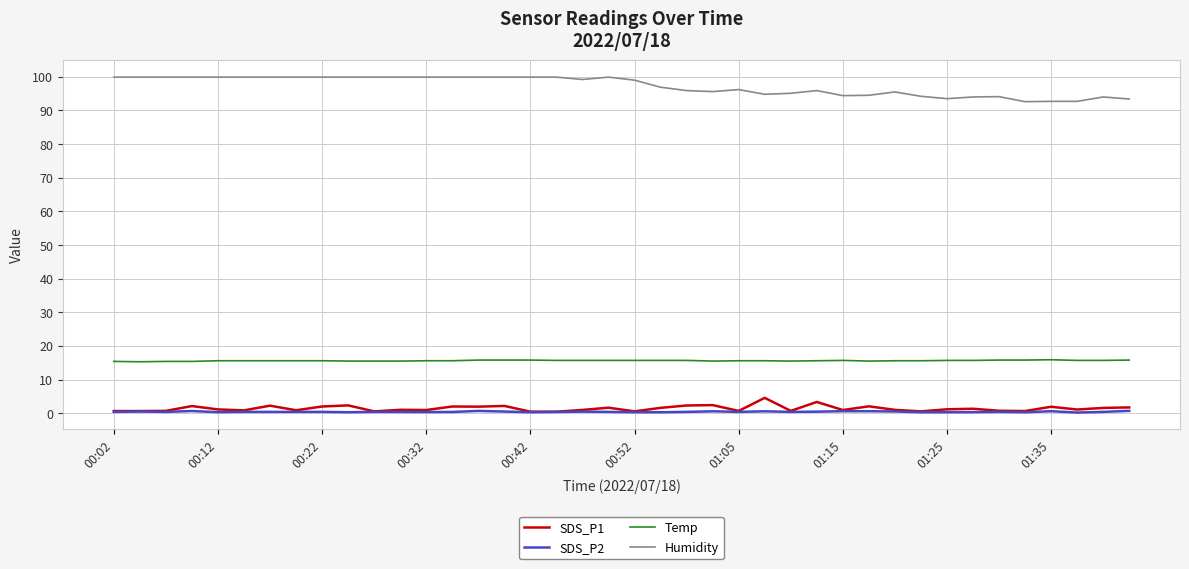

True or false: SDS_P1 and Humidity intersect in this chart.

False